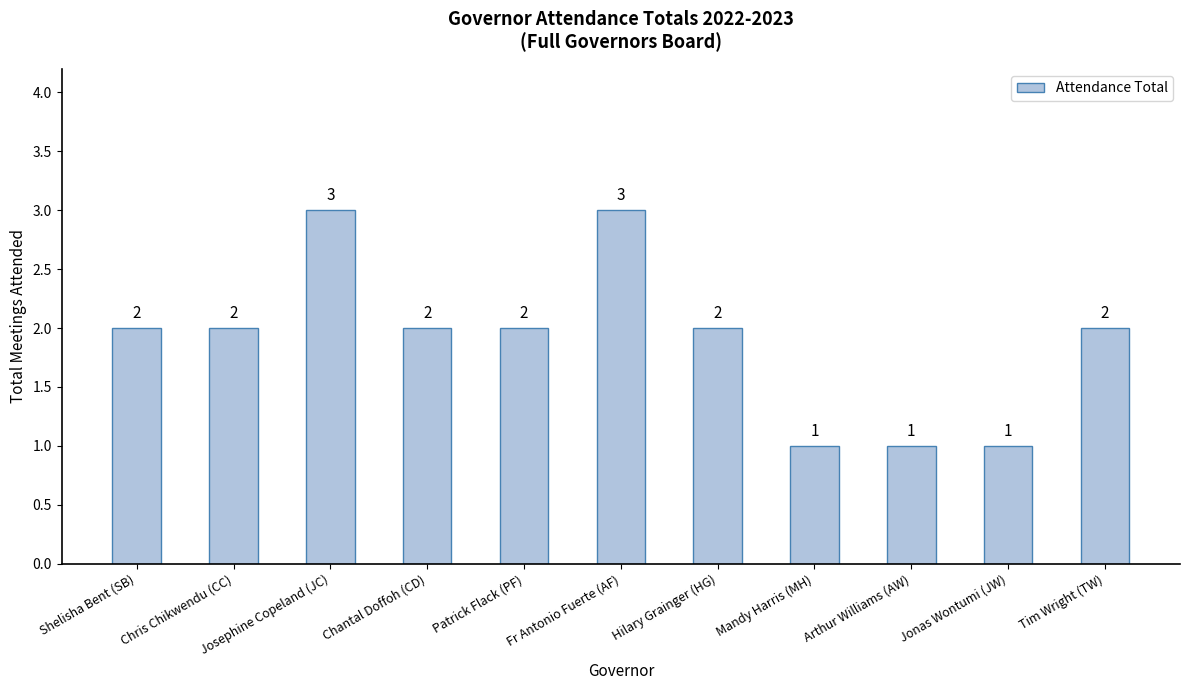

What is the value of the 10th bar from the left?

1